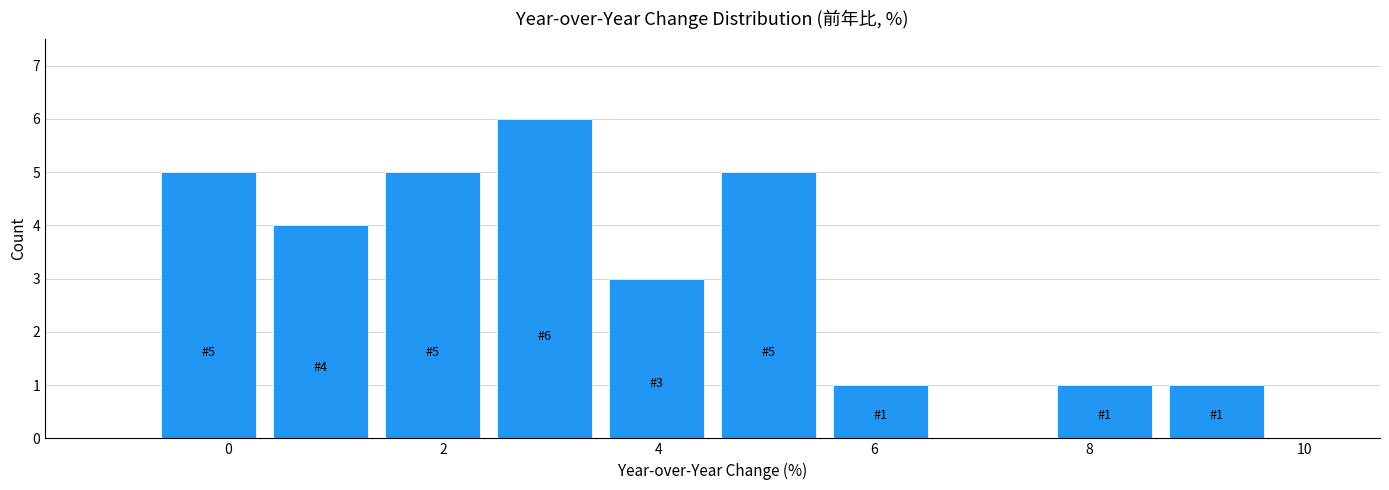

Which range on the x-axis has the tallest bar?

2.42 to 3.46